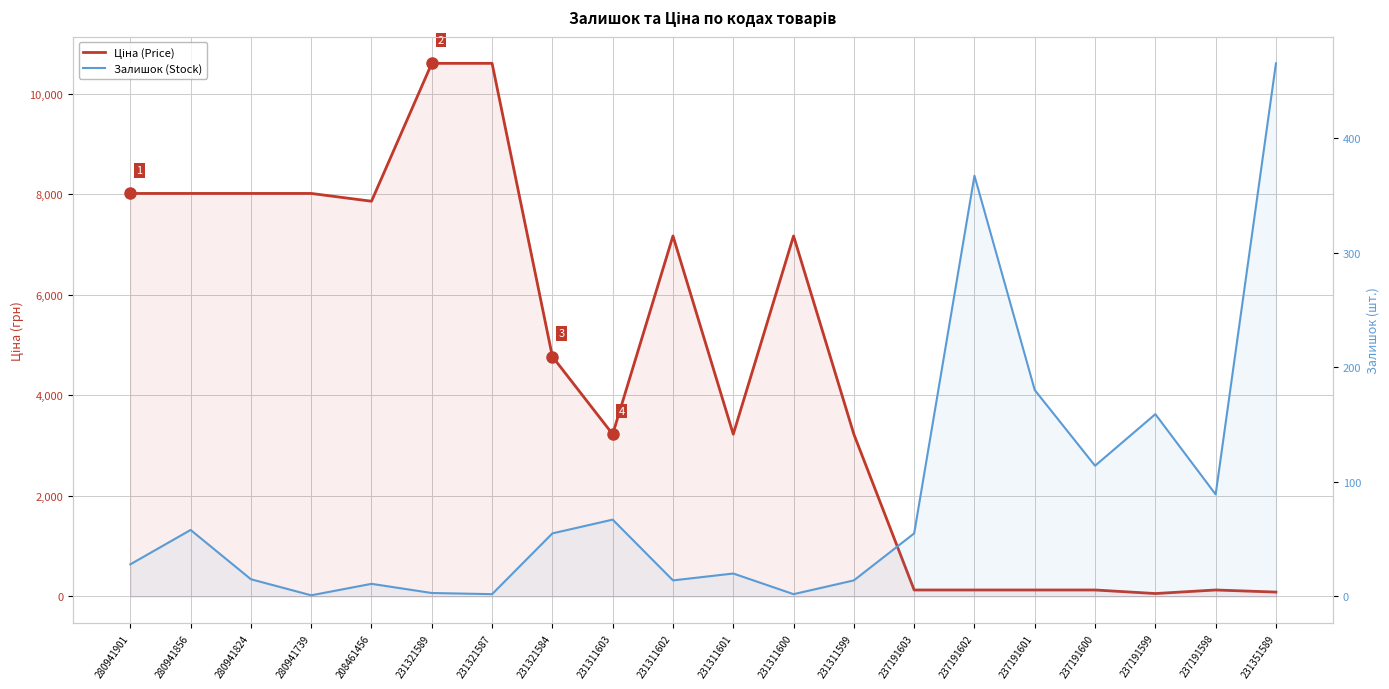

Which series has the largest range (max minus min)?

Ціна (Price)